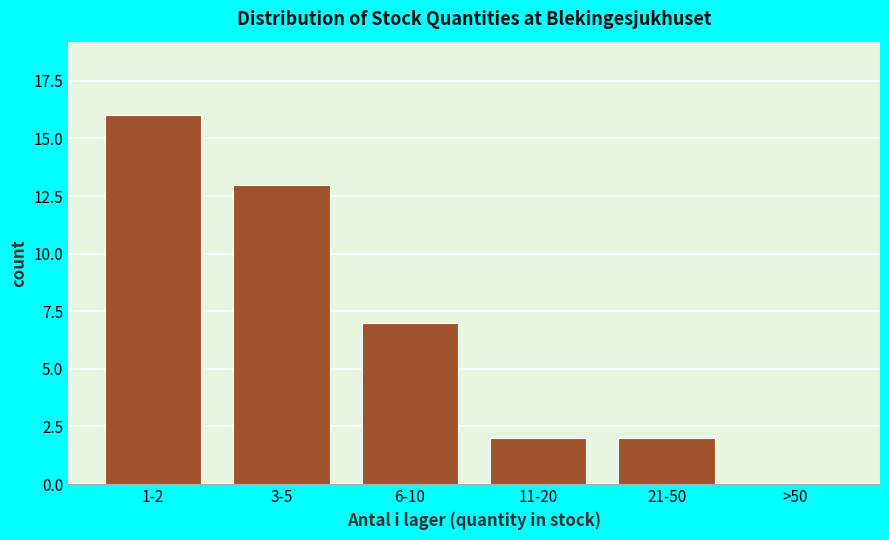

Reading left to right, what are all the values shown in this chart?

1-2=16	3-5=13	6-10=7	11-20=2	21-50=2	>50=0